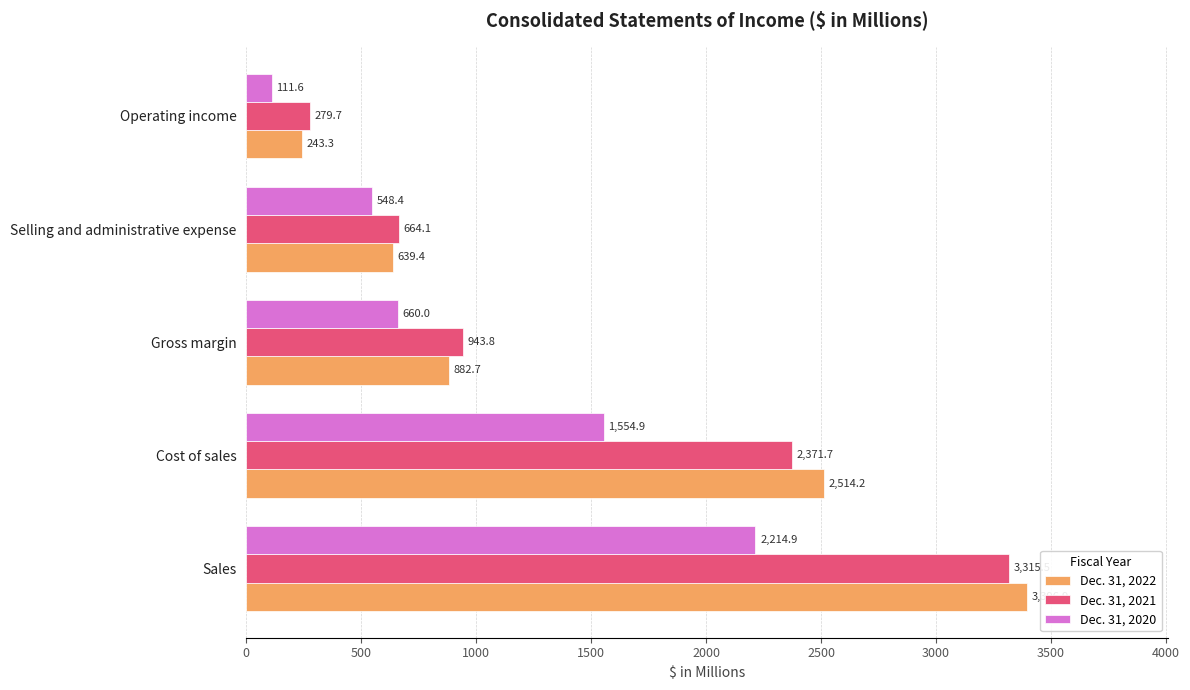

What is the difference between the Dec. 31, 2020 values at Gross margin and Operating income?

548.4